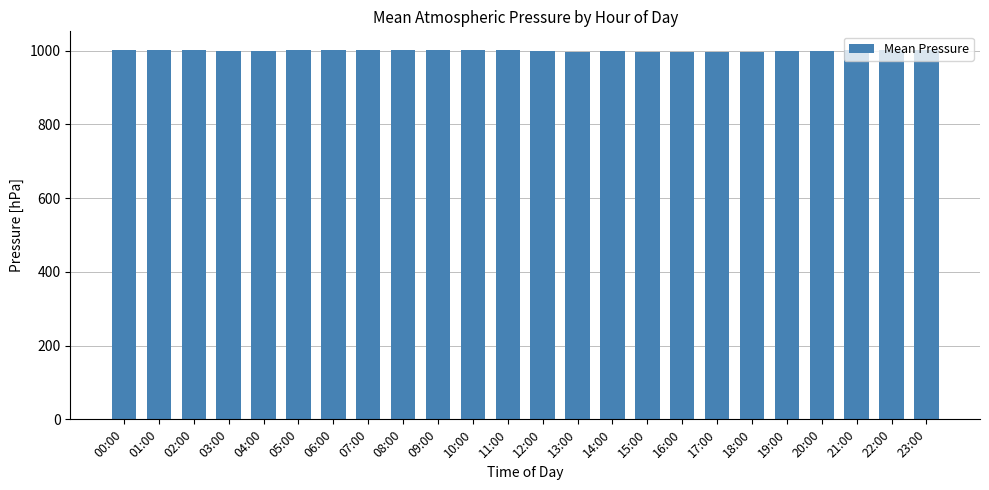

What is the maximum value shown in the chart?

1002.5